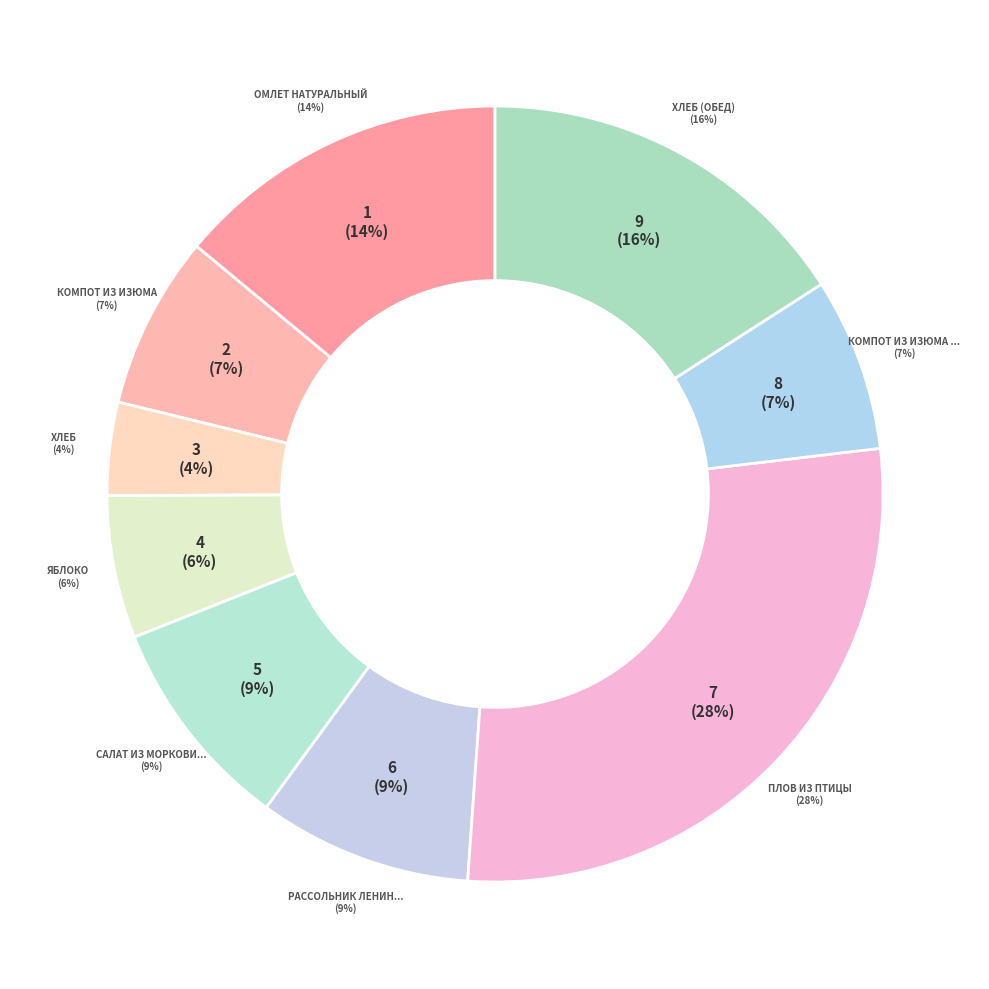

To the nearest percent, what portion does Салат из моркови с яблоком represent?

9%